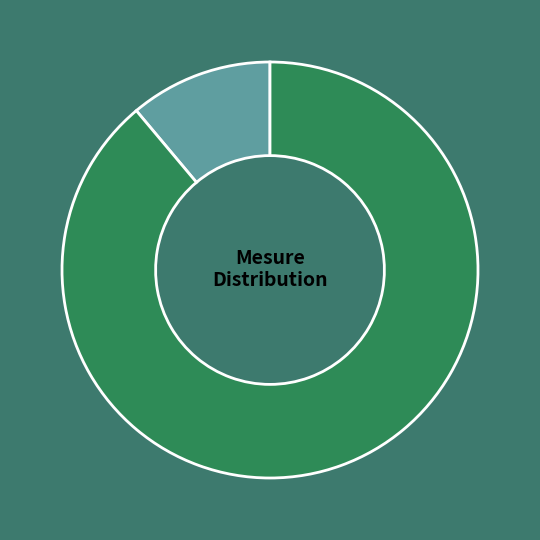

Does 10.4.1, 10.4.2, 10.4.3, 10.4.4 represent more than half of the total?

Yes